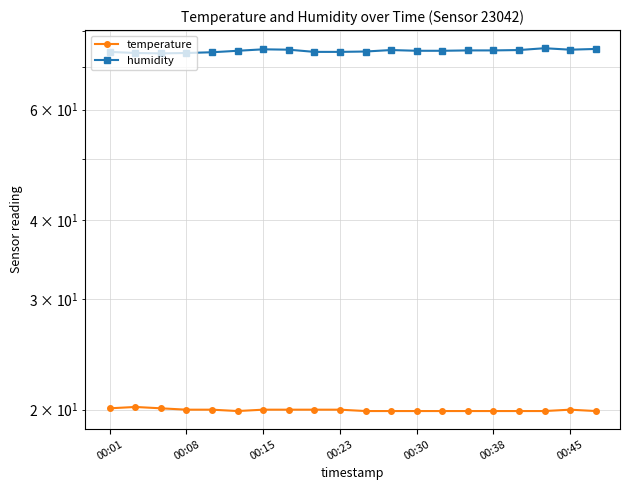

Is it true that temperature equals 29.6 at 00:38?

False